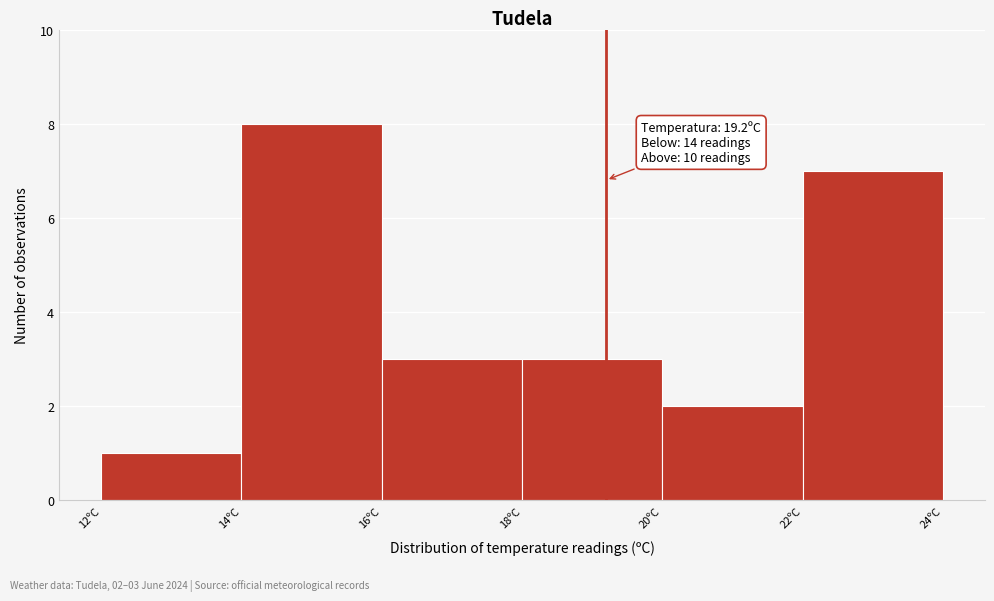

Which range on the x-axis has the tallest bar?

14 to 16